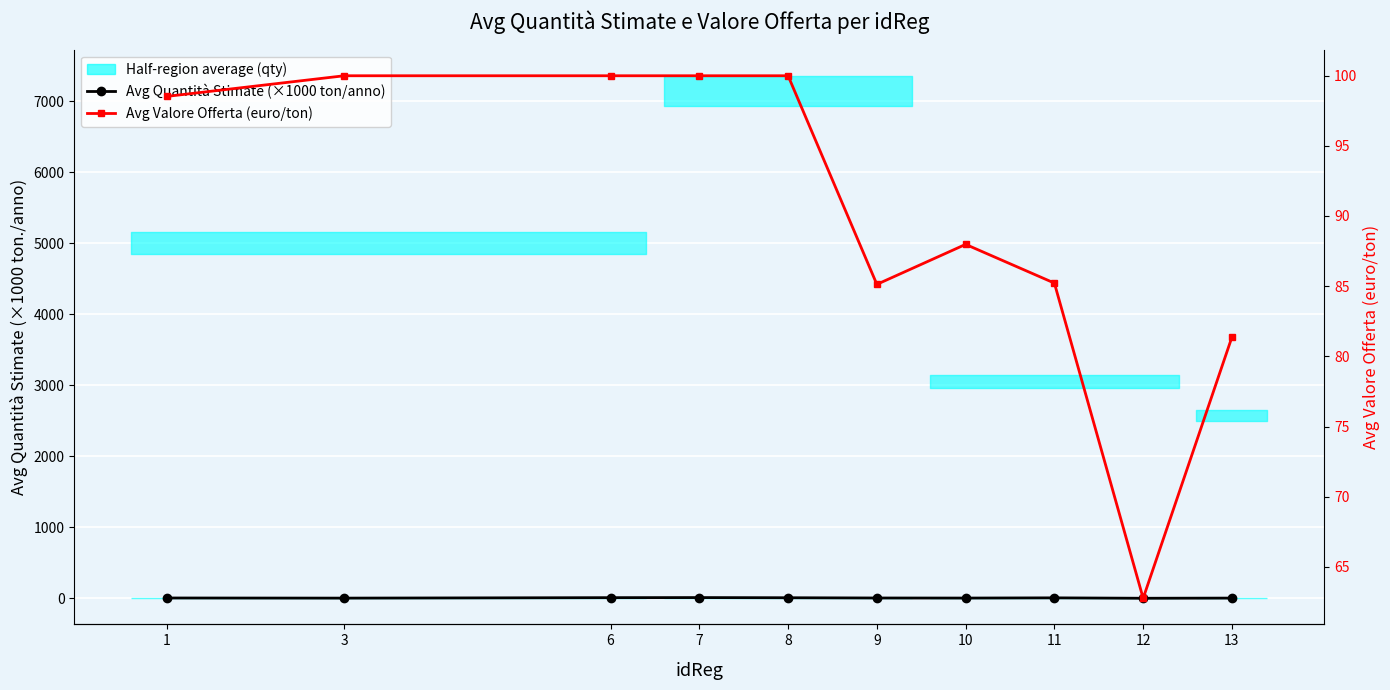

The value of Avg Valore Offerta (euro/ton) at 12 is 62.8. True or false?

True